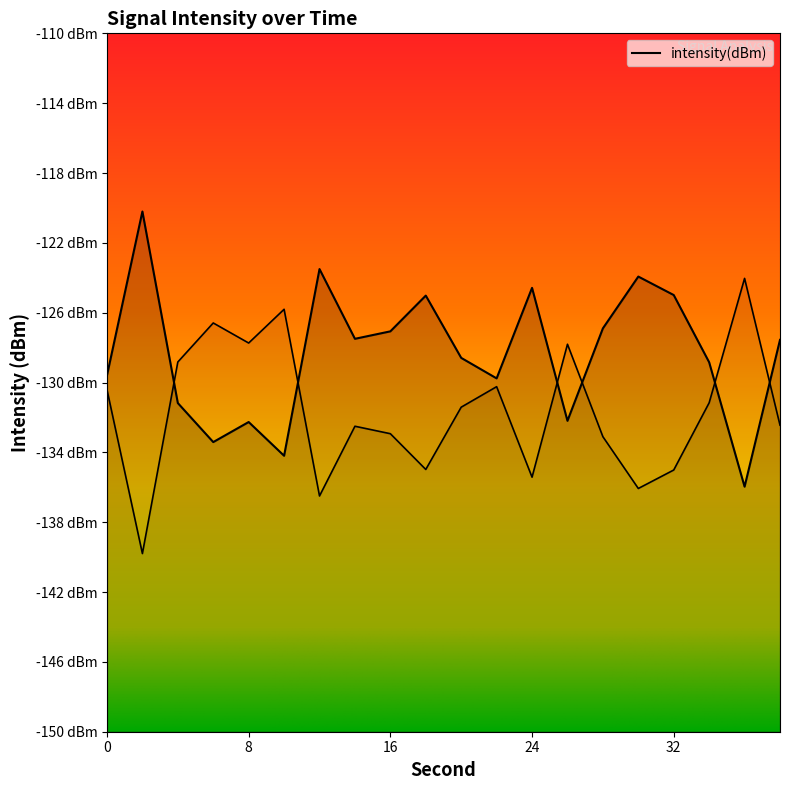

Which category has the highest value across all series?

2